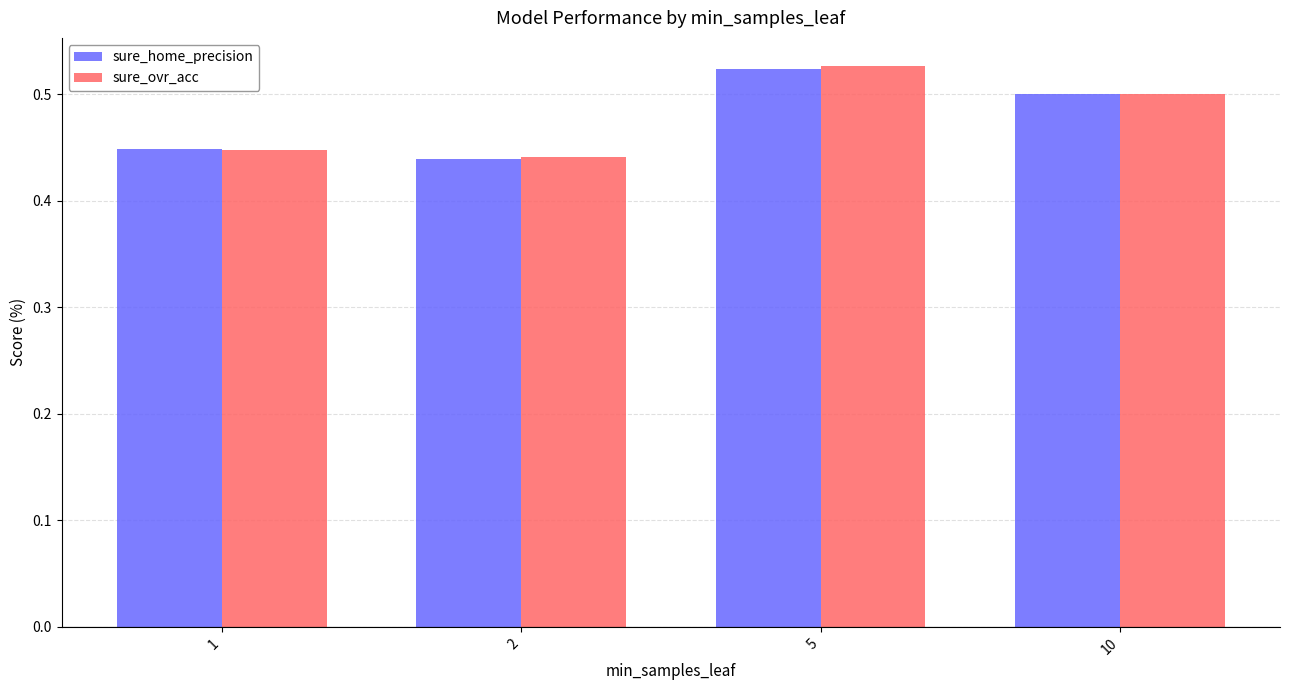

Count the sure_home_precision values in the range 0 to 1.

4